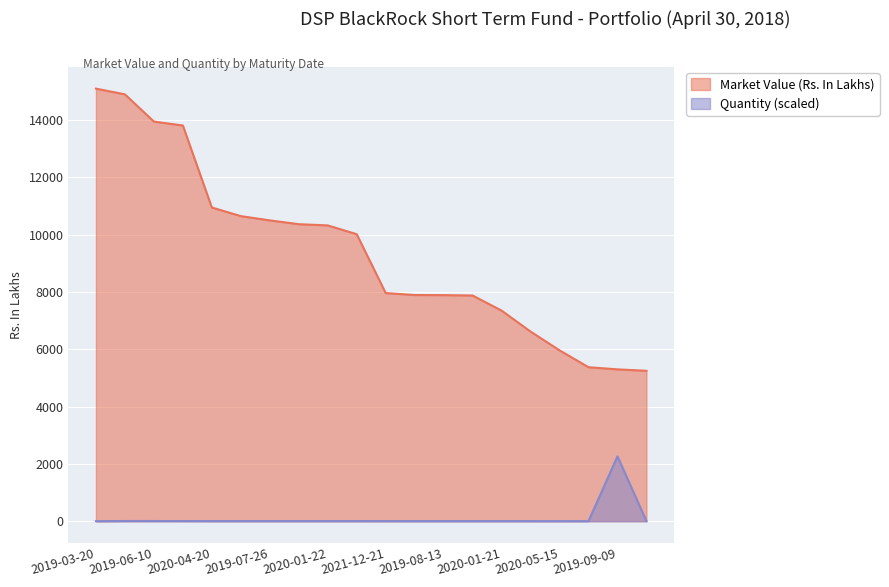

Reading right to left, extract all data points from this chart.

Market Value (Rs. In Lakhs): 5250.8	5300.9	5375.8	5965.1	6620.4	7352.1	7879.0	7892.1	7896.3	7964.6	10019.6	10326.4	10369.0	10501.7	10651.0	10951.5	13813.9	13951.9	14901.3	15101.4
Quantity: 2.3	2265.2	2.3	2.7	2.9	3.2	3.4	3.4	3.4	3.6	4.5	4.5	4.5	4.5	4.5	5.0	6.1	6.3	6.8	0.7